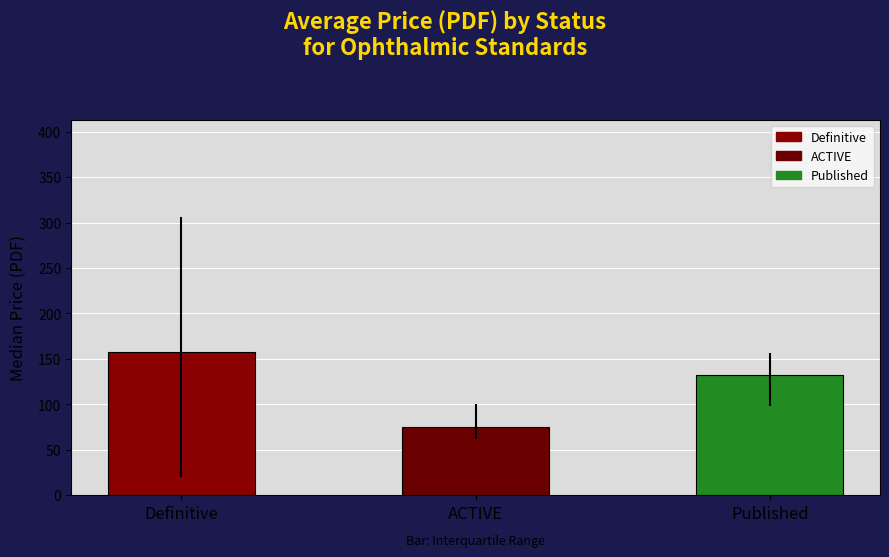

Reading right to left, list all the values displayed in this chart.

Published=132.0	ACTIVE=75.0	Definitive=158.0